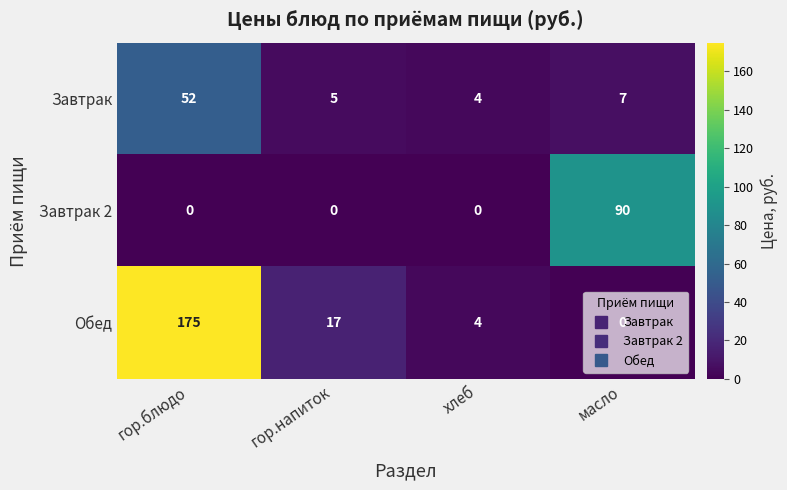

How many categories are shown in the chart?

4